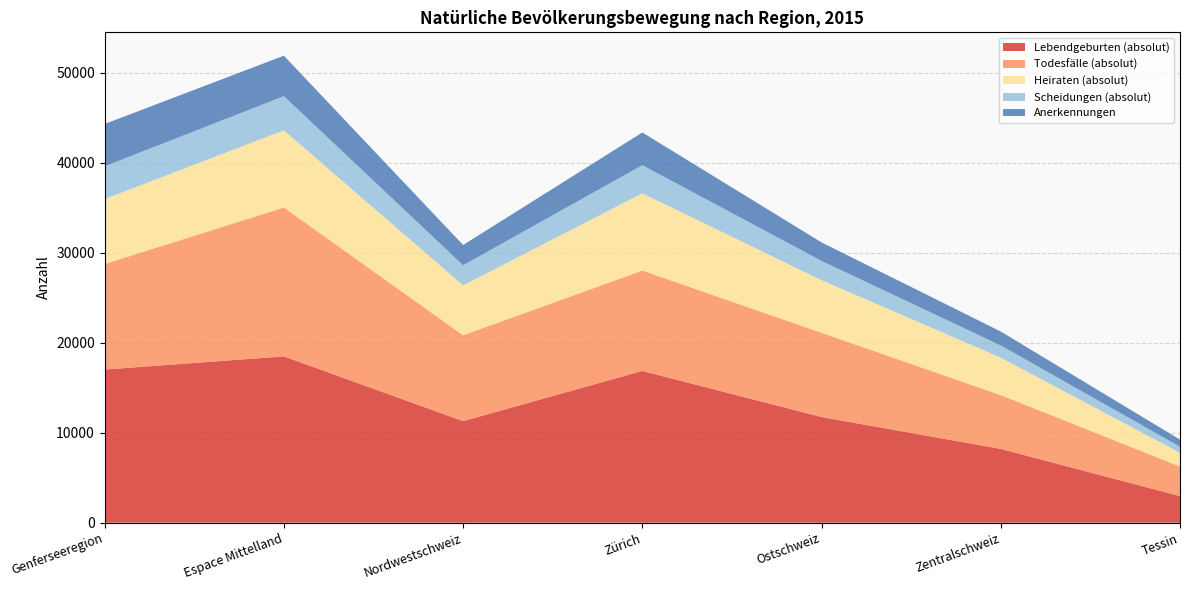

Reading left to right, what are all the values shown in this chart?

Lebendgeburten (absolut): Genferseeregion=17020	Espace Mittelland=18482	Nordwestschweiz=11289	Zürich=16866	Ostschweiz=11744	Zentralschweiz=8201	Tessin=2957
Todesfälle (absolut): Genferseeregion=11730	Espace Mittelland=16545	Nordwestschweiz=9542	Zürich=11156	Ostschweiz=9362	Zentralschweiz=5977	Tessin=3294
Heiraten (absolut): Genferseeregion=7216	Espace Mittelland=8578	Nordwestschweiz=5540	Zürich=8580	Ostschweiz=5843	Zentralschweiz=4160	Tessin=1520
Scheidungen (absolut): Genferseeregion=3636	Espace Mittelland=3791	Nordwestschweiz=2238	Zürich=3127	Ostschweiz=2141	Zentralschweiz=1355	Tessin=672
Anerkennungen: Genferseeregion=4703	Espace Mittelland=4500	Nordwestschweiz=2249	Zürich=3634	Ostschweiz=2058	Zentralschweiz=1553	Tessin=791